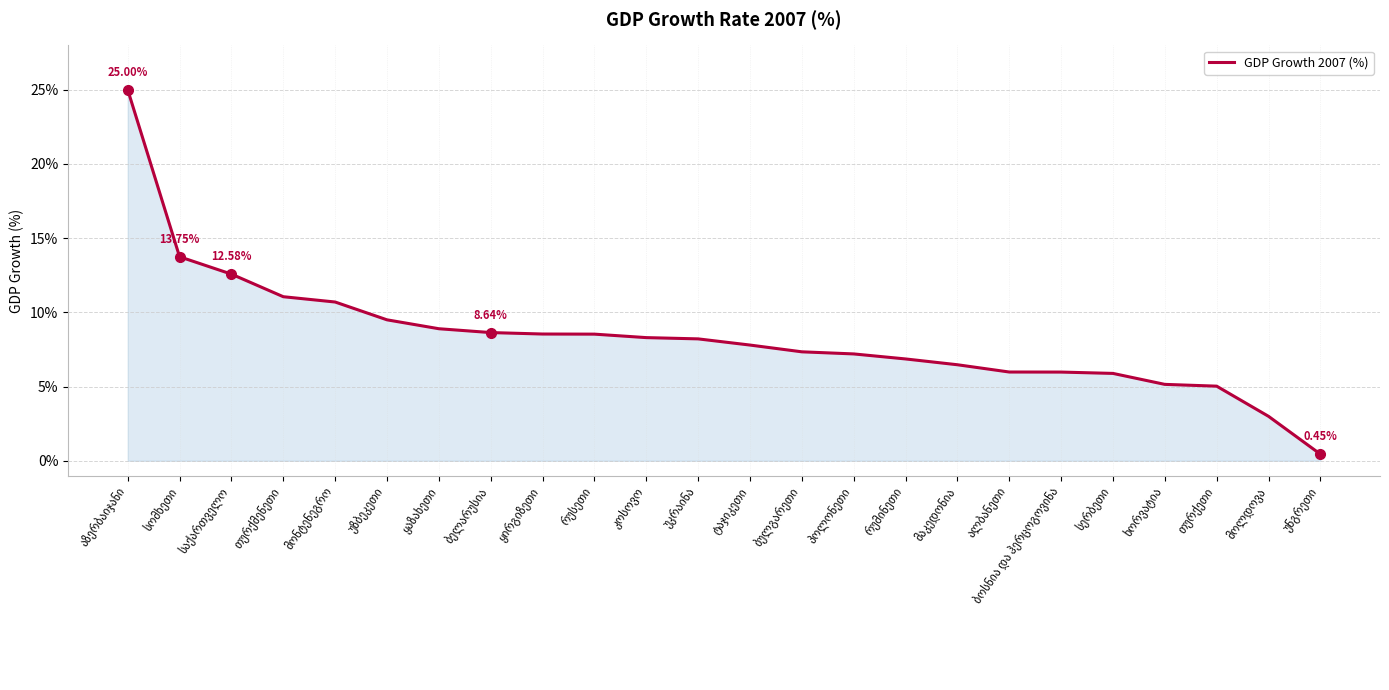

What is the difference between the maximum and minimum values?

24.6